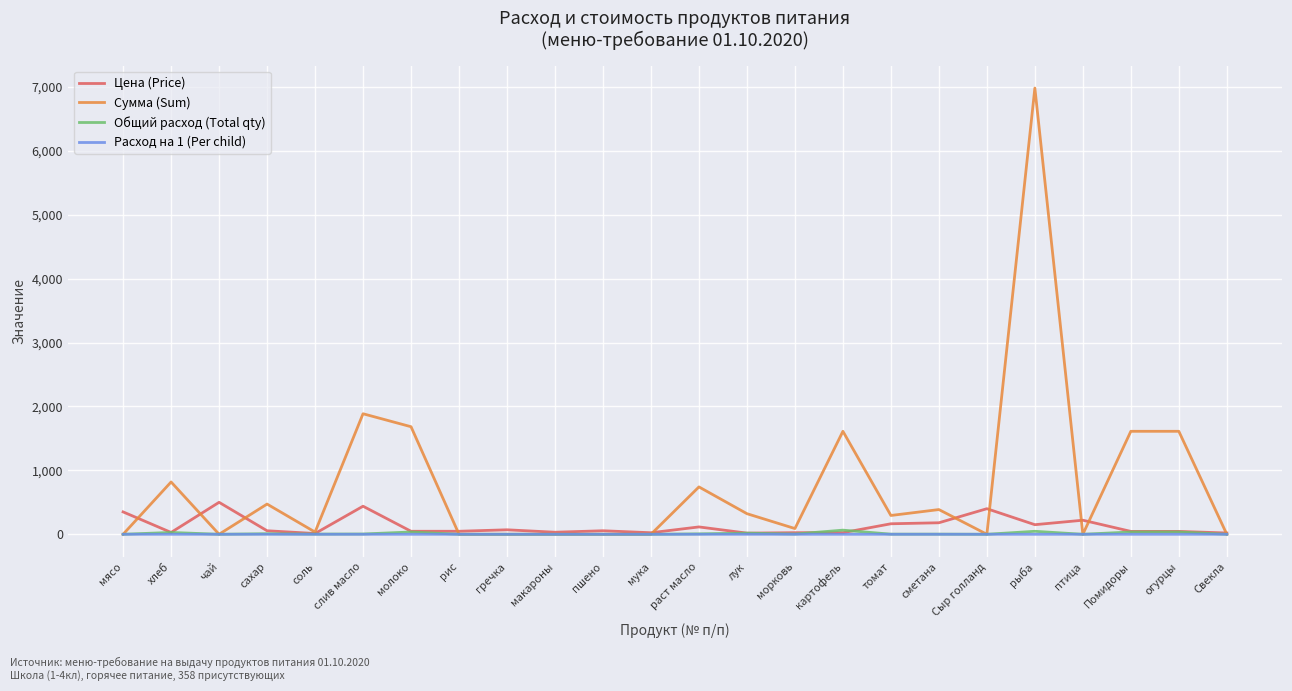

Which series changed the most between морковь and томат?

Сумма (Sum)